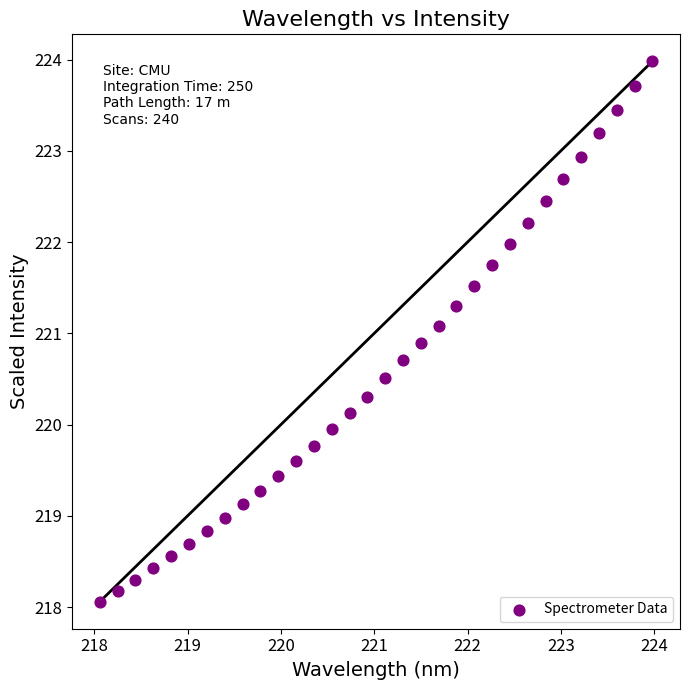

What is the range of X values (max minus min)?

5.9